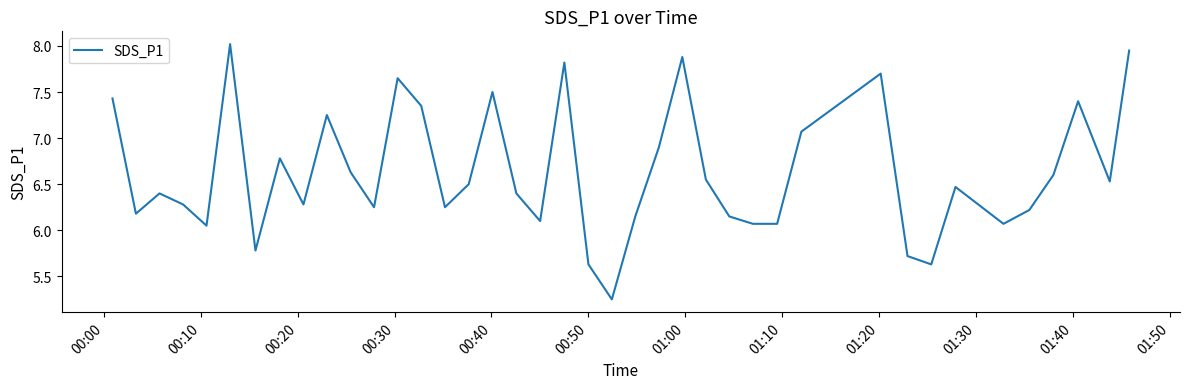

What is the difference between the maximum and minimum values?

2.8